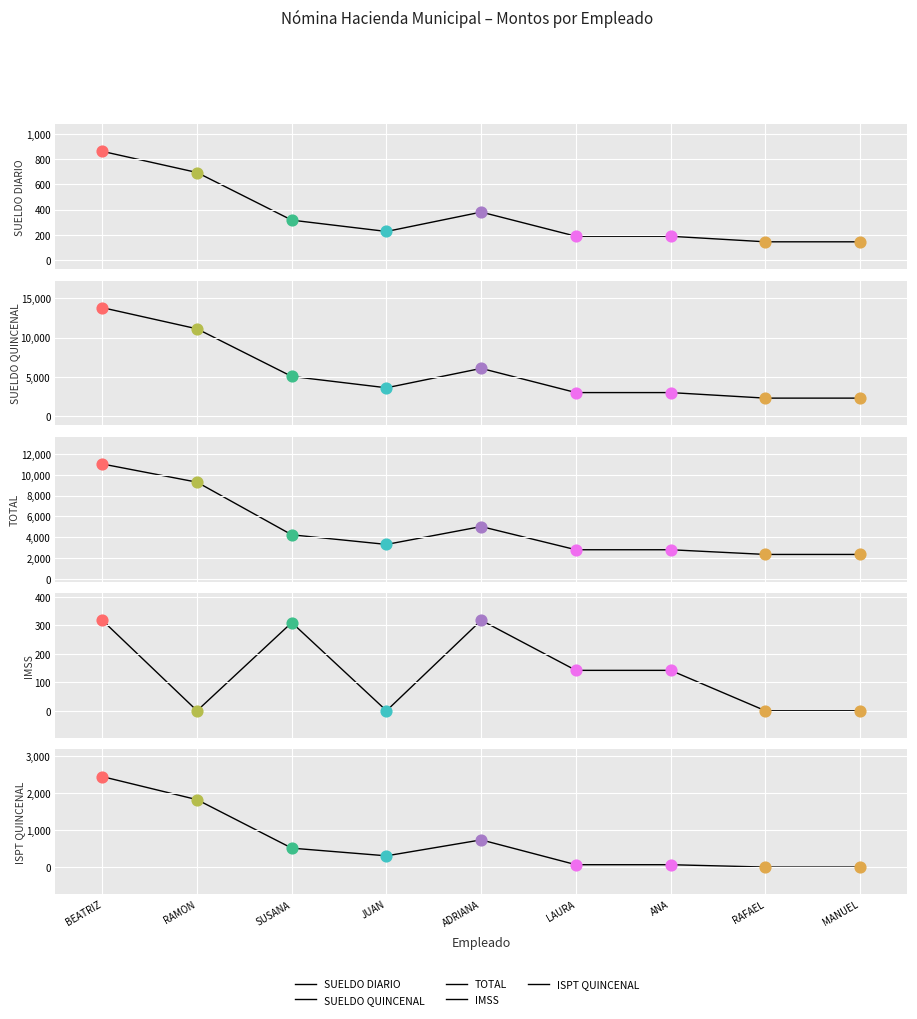

At which category is the sum across all series the highest?

BEATRIZ